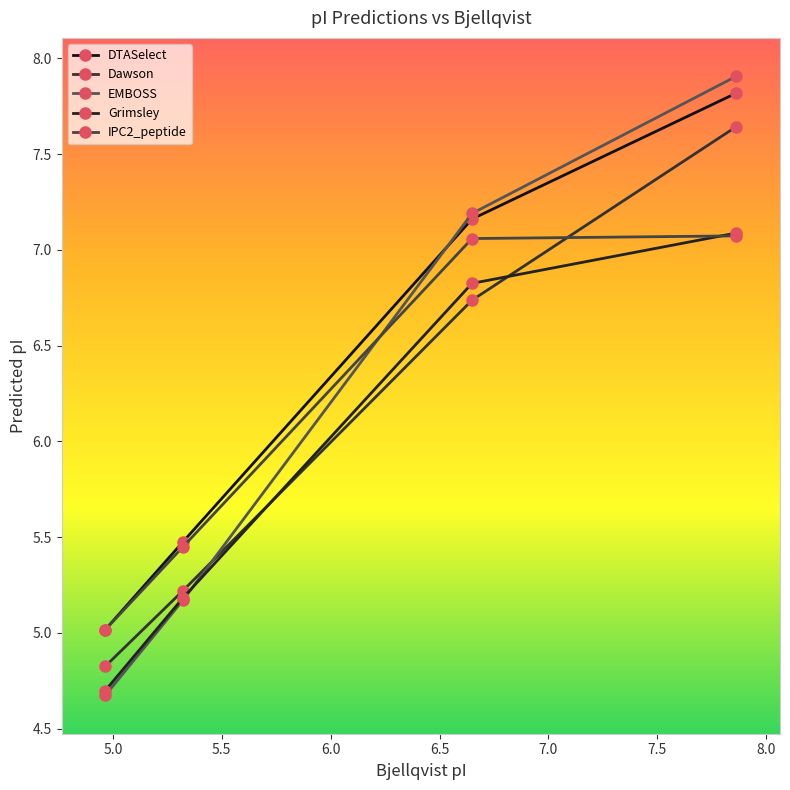

At how many categories does at least one series exceed 5?

4